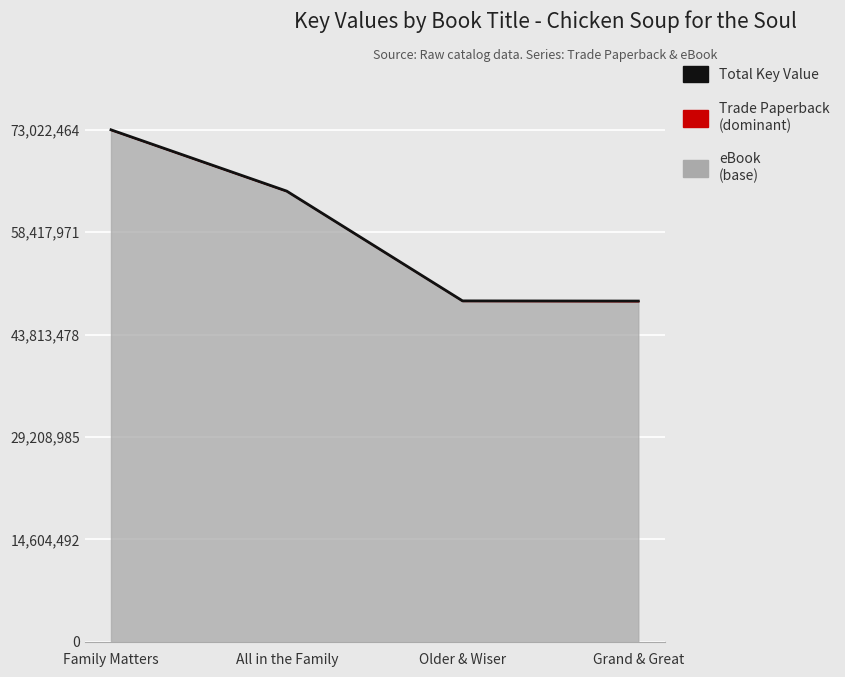

Rank the categories by value from highest to lowest.

Family Matters, All in the Family, Older & Wiser, Grand & Great